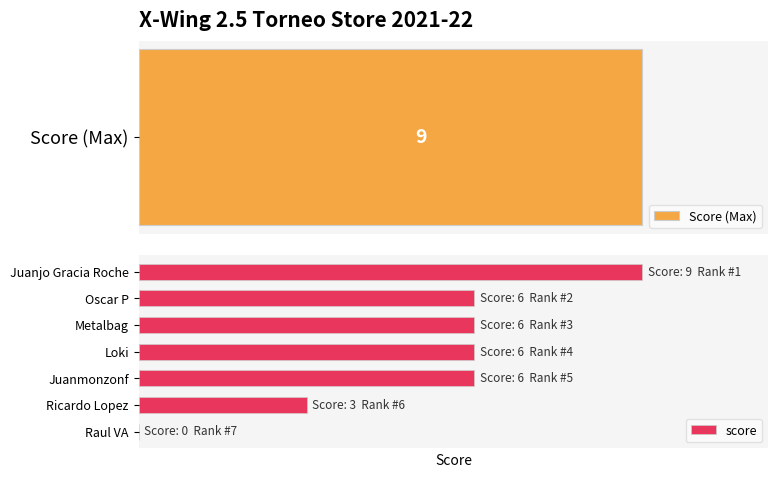

What is the maximum value shown in the chart?

9